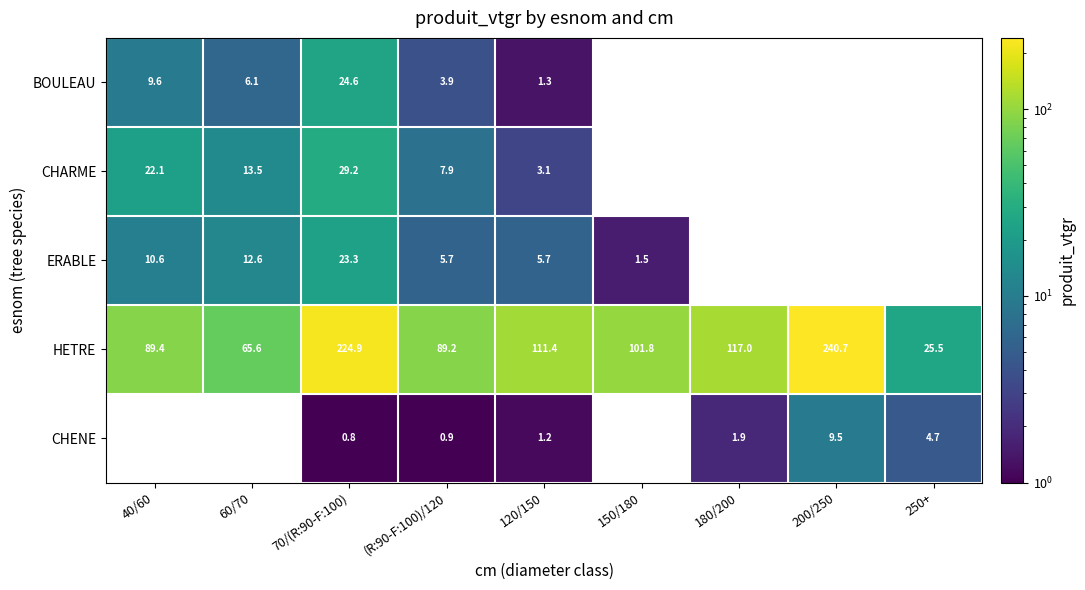

Rank the series at 120/150 from highest to lowest value.

HETRE, ERABLE, CHARME, BOULEAU, CHENE